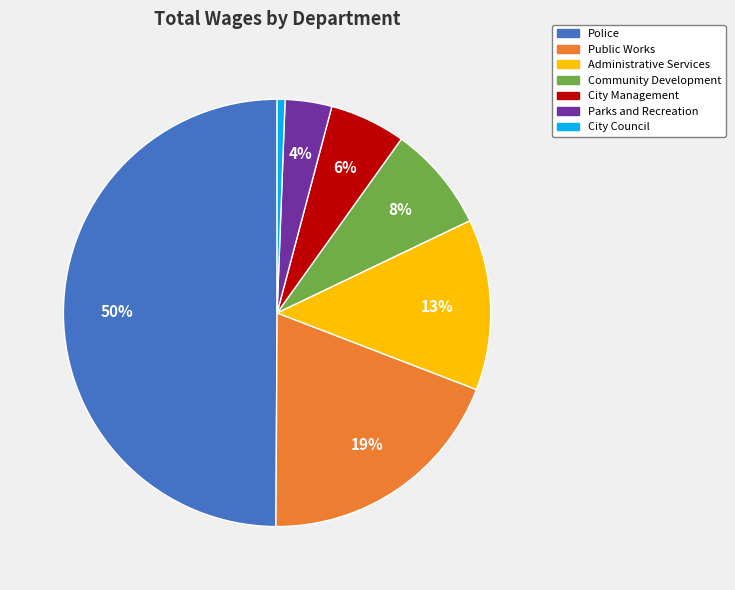

To the nearest percent, what is the difference between the largest and smallest slice percentages?

49%